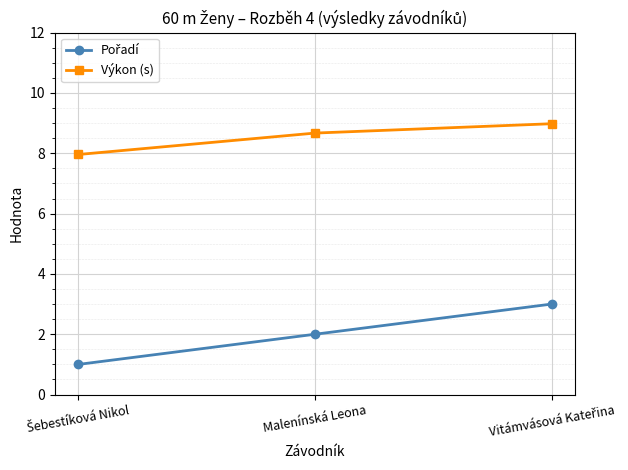

Which series has the largest total across all categories?

Výkon (s)